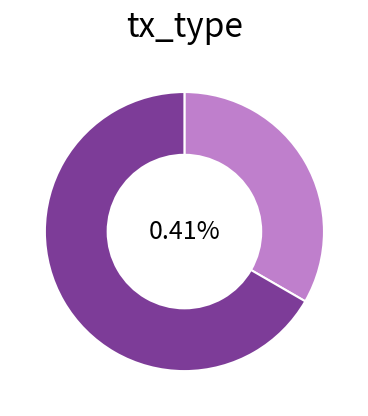

To the nearest percent, what is the combined percentage of Regular and Vote?

100%